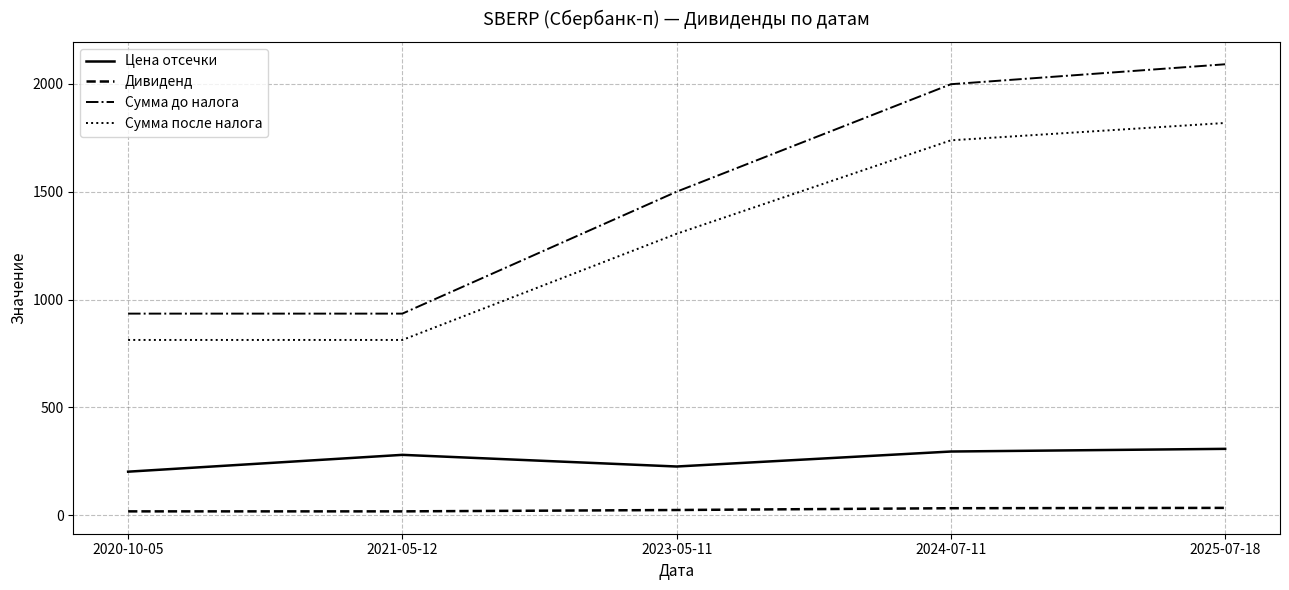

True or false: Цена отсечки and Сумма после налога cross at least once.

False